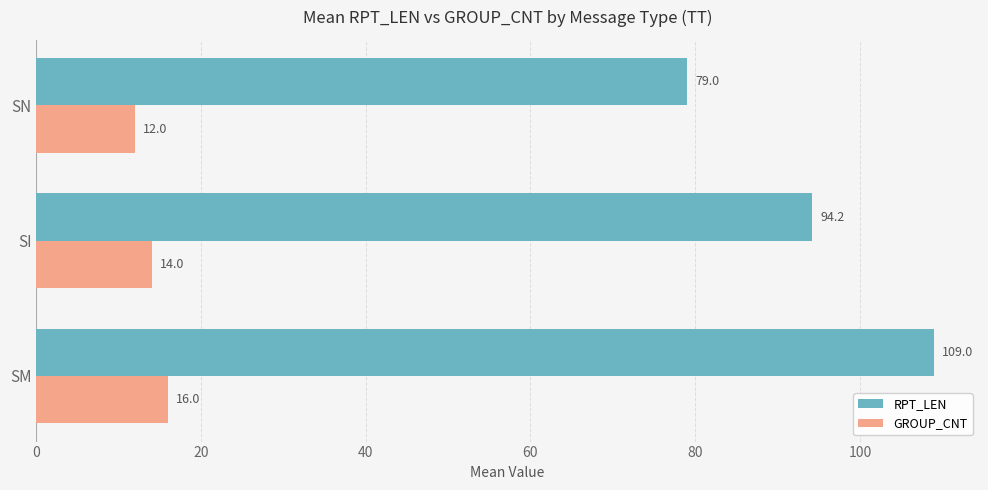

What is the average value of the RPT_LEN series?

94.1